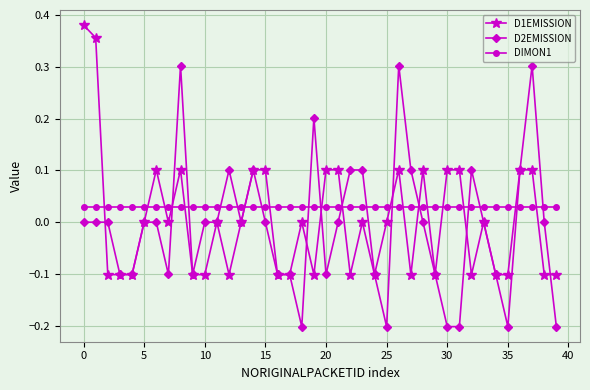

Which series ends up on top after the final intersection of D1EMISSION and DIMON1?

DIMON1